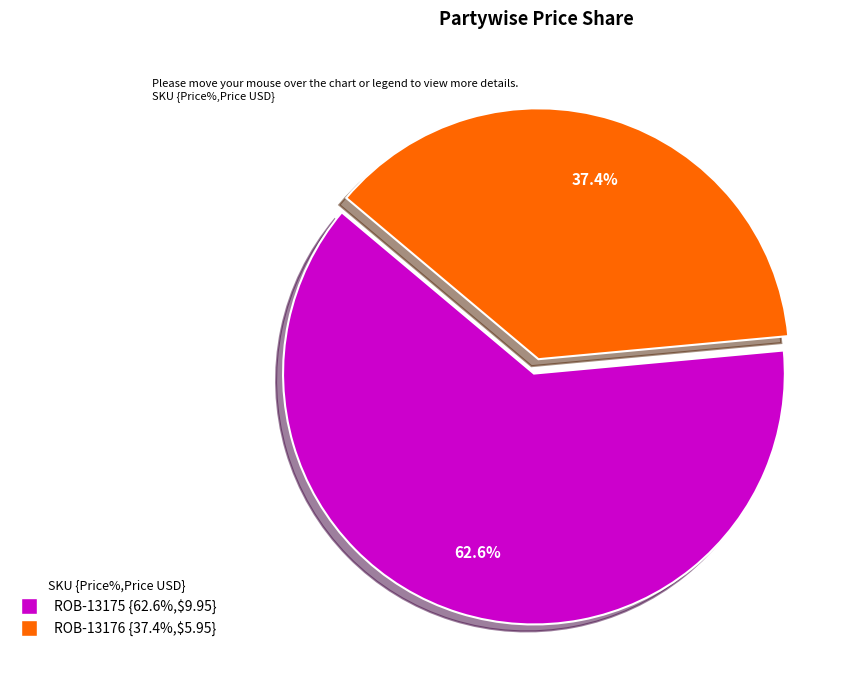

Which slice is the smallest?

ROB-13176